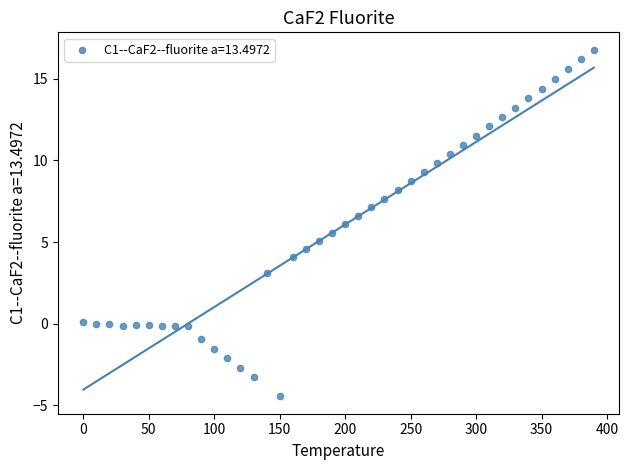

What is the range of X values (max minus min)?

390.0